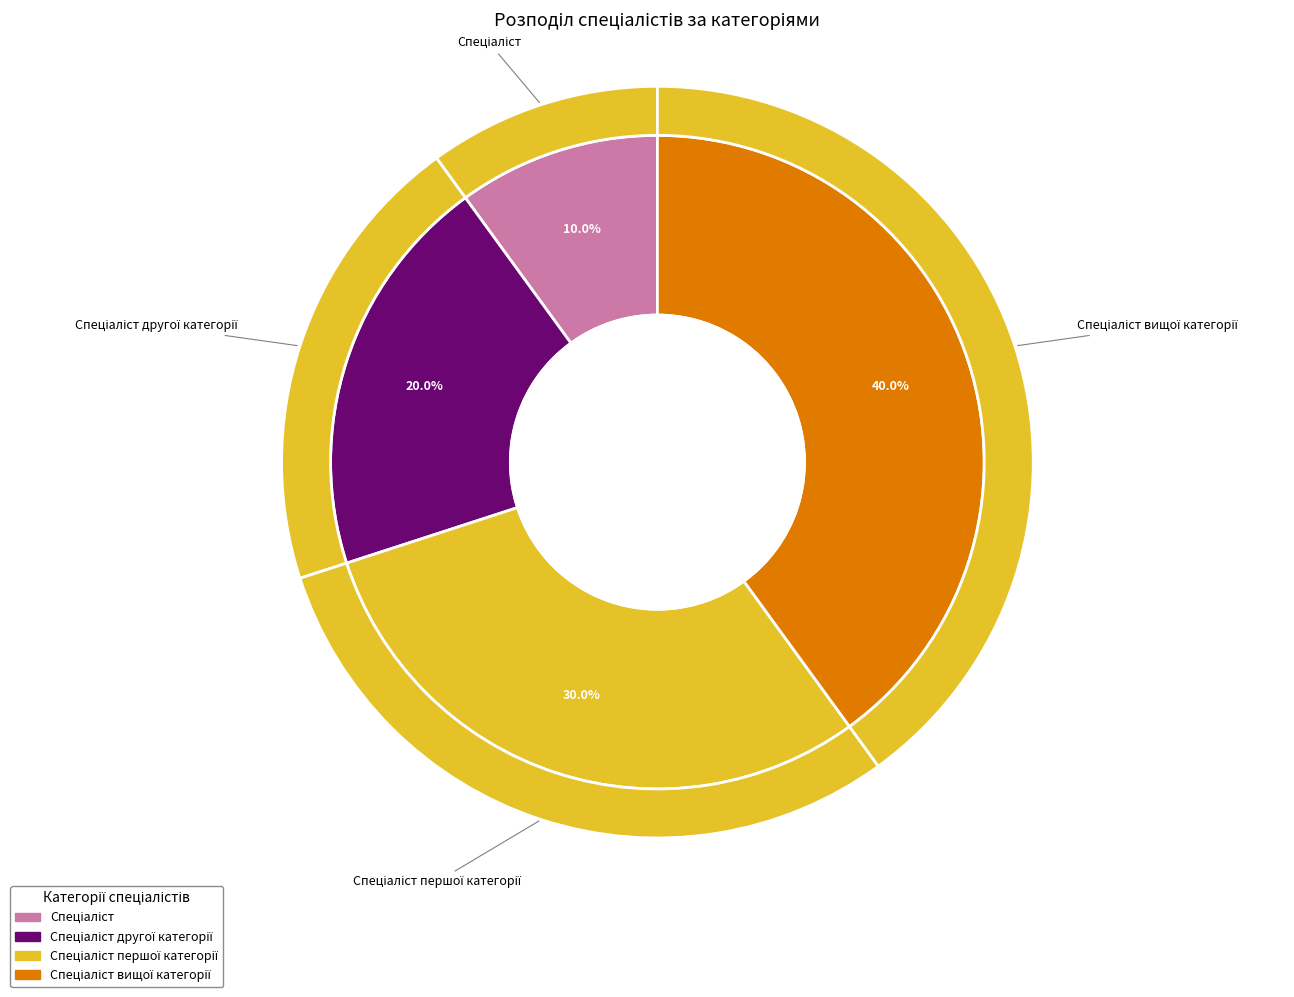

The Спеціаліст вищої категорії slice represents 47% of the pie. True or false?

False